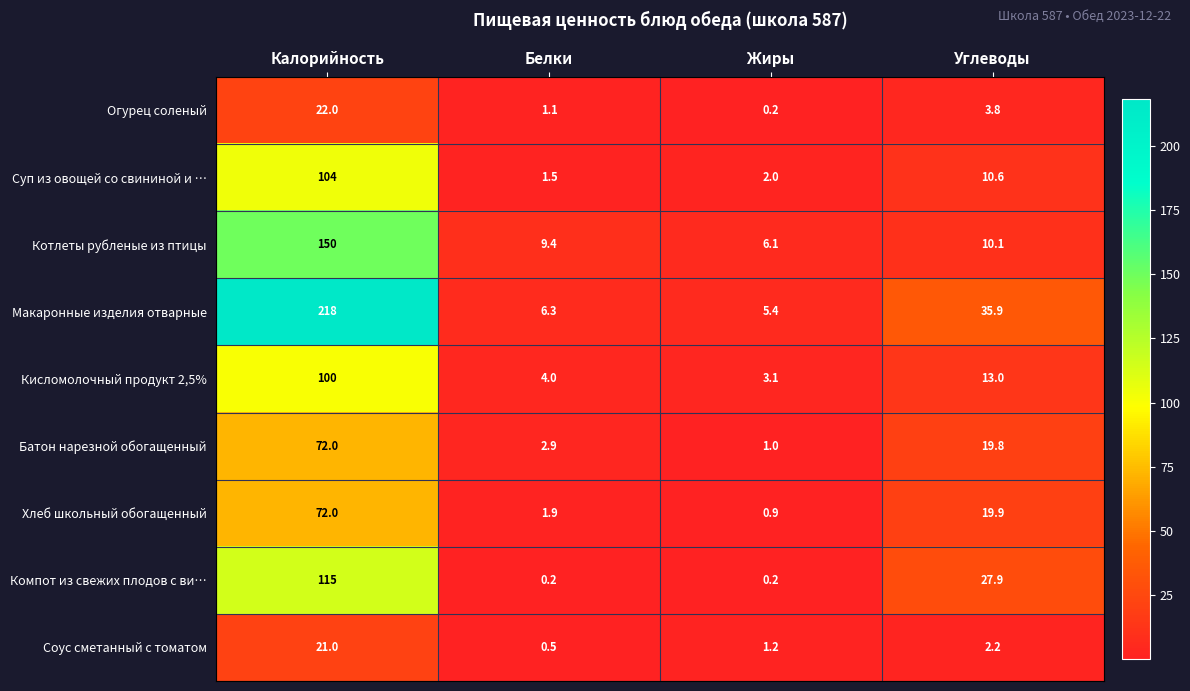

Which category has the highest value in the Хлеб школьный обогащенный series?

Калорийность